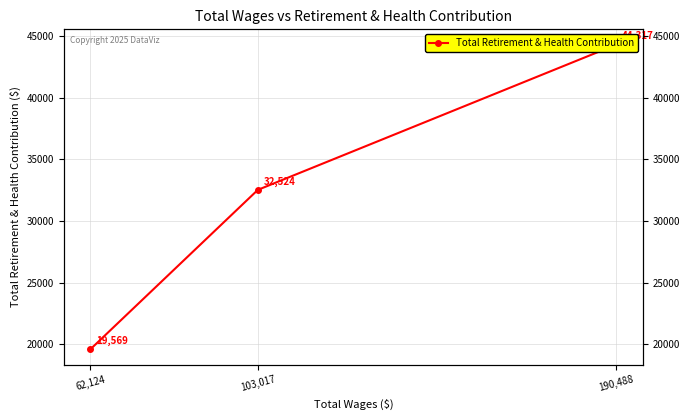

What is the value of the 3rd point from the left?

19569